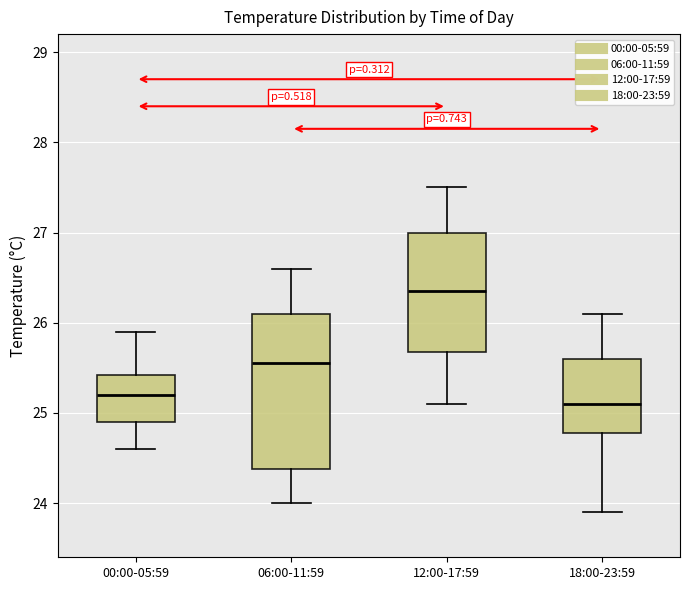

Where does the median line of the box for 06:00-11:59 sit on the y-axis? The values are not printed on the chart, so give them approximately, as read against the axis.

25.6